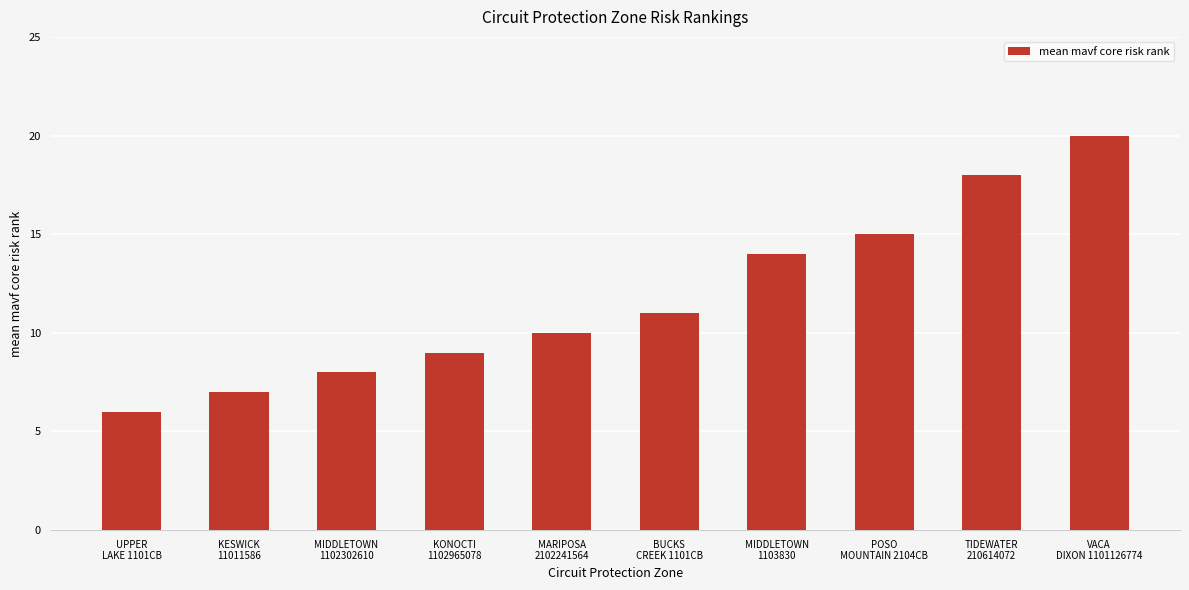

Which label corresponds to the smallest value in the chart?

UPPER
LAKE 1101CB